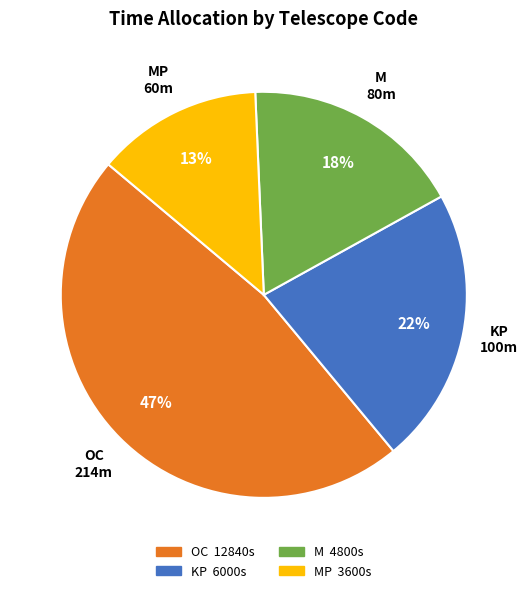

To the nearest percent, what is the average slice percentage?

25%